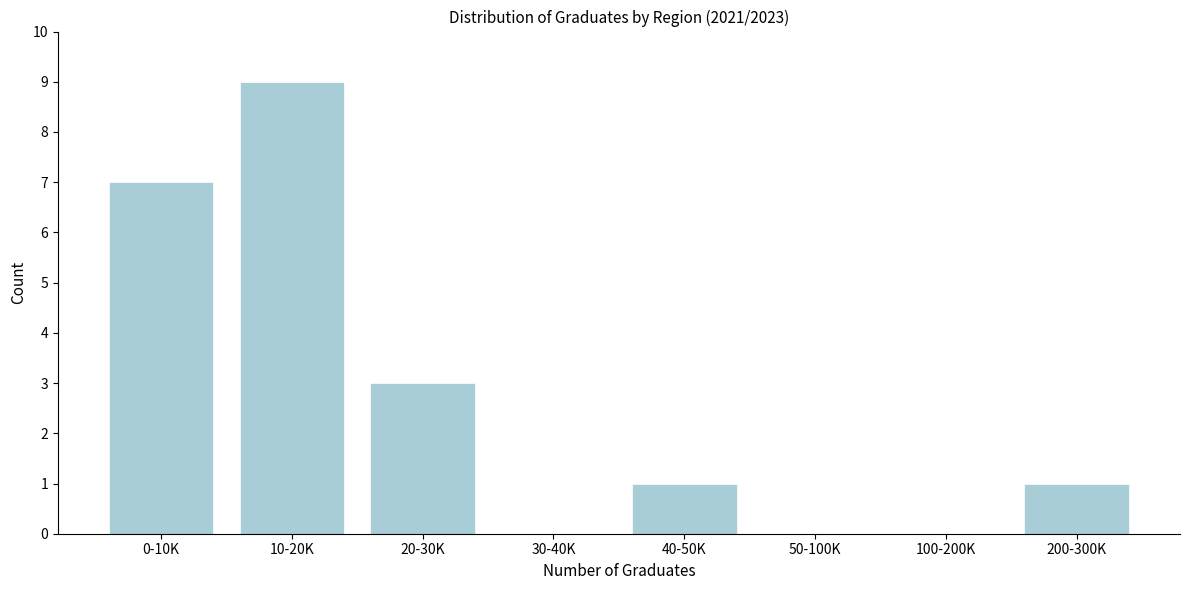

Reading right to left, list all the values displayed in this chart.

200-300K=1	100-200K=0	50-100K=0	40-50K=1	30-40K=0	20-30K=3	10-20K=9	0-10K=7